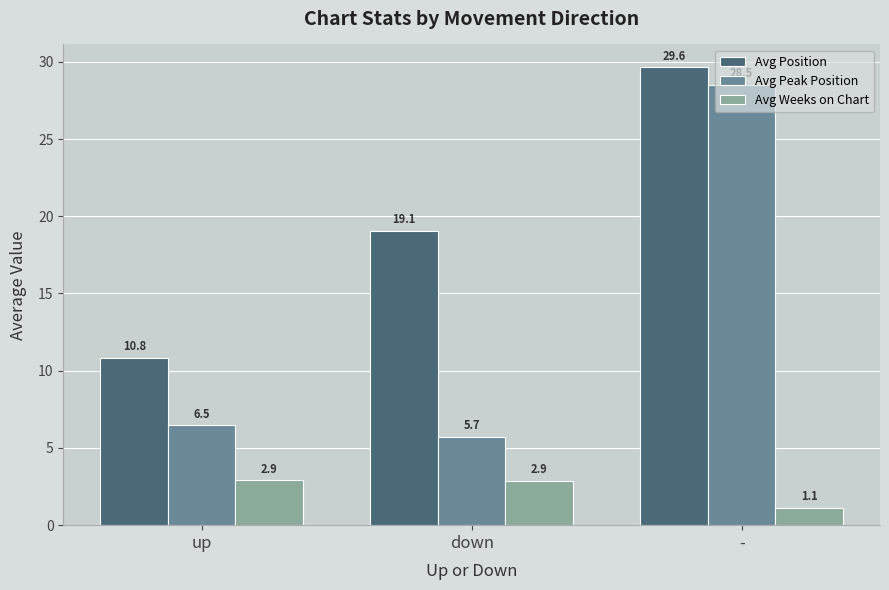

What is the label of the 3rd bar from the left?

-